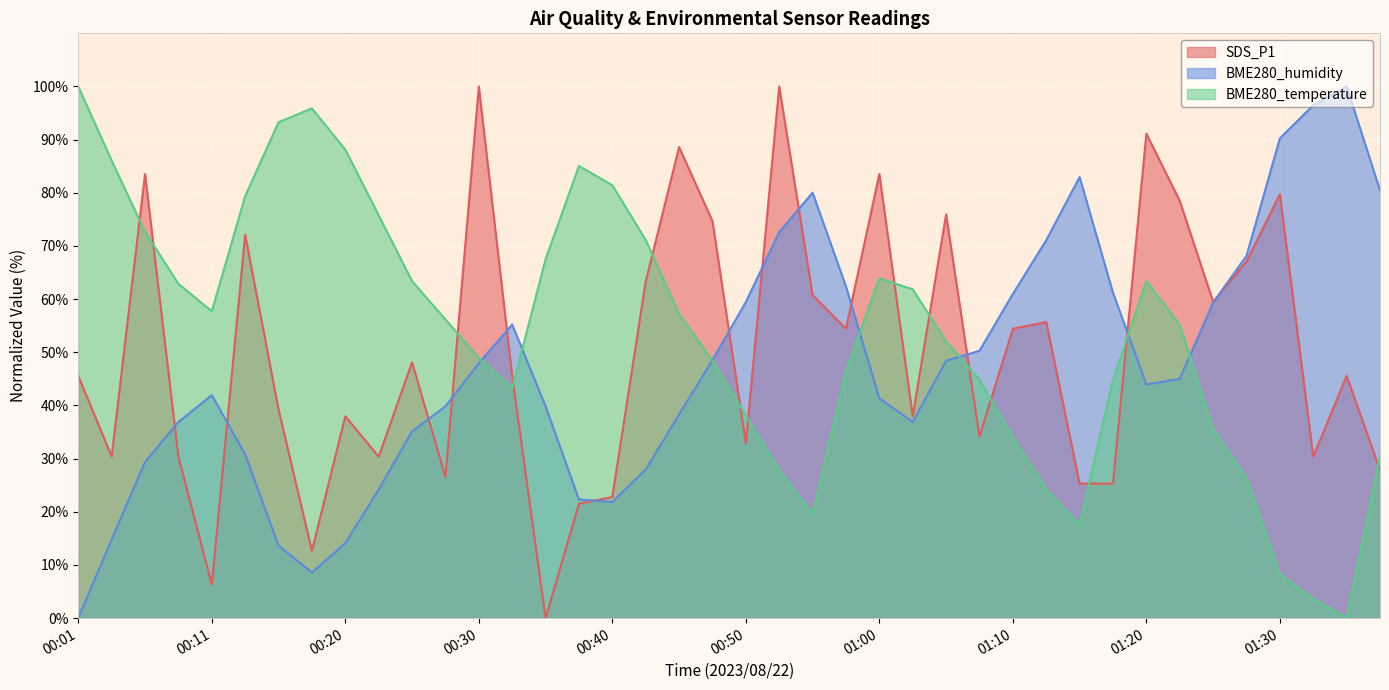

What is the label of the 8th point from the right?

01:20